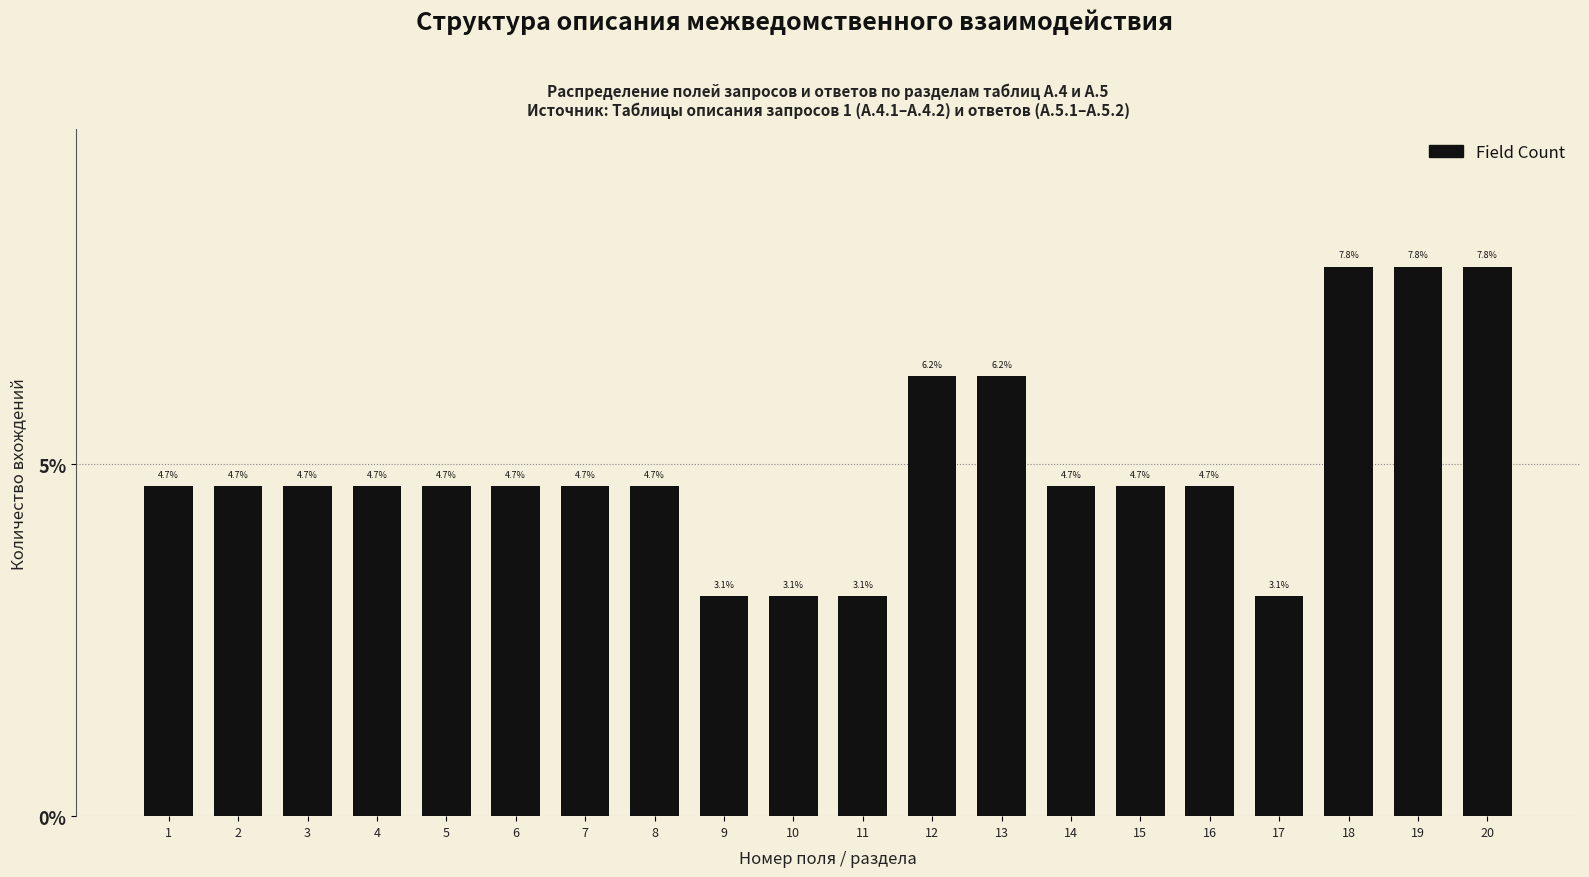

Is it true that the value at 11 is 3.1?

True